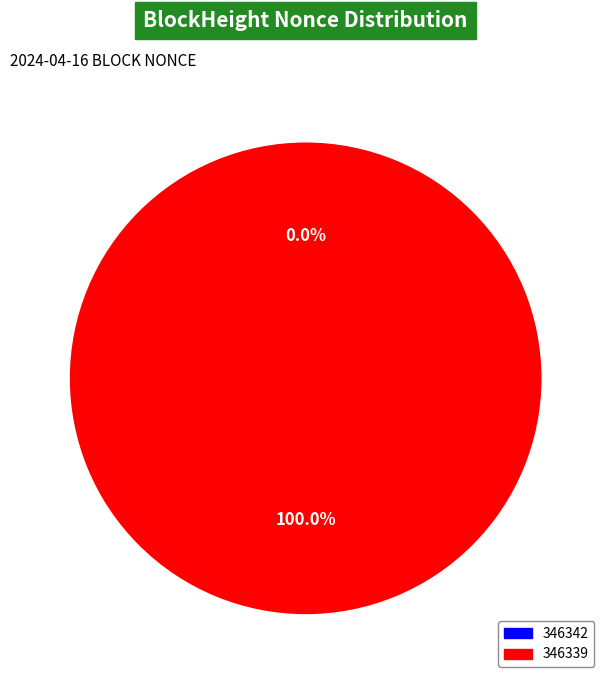

To the nearest percent, what portion does 346339 represent?

100%